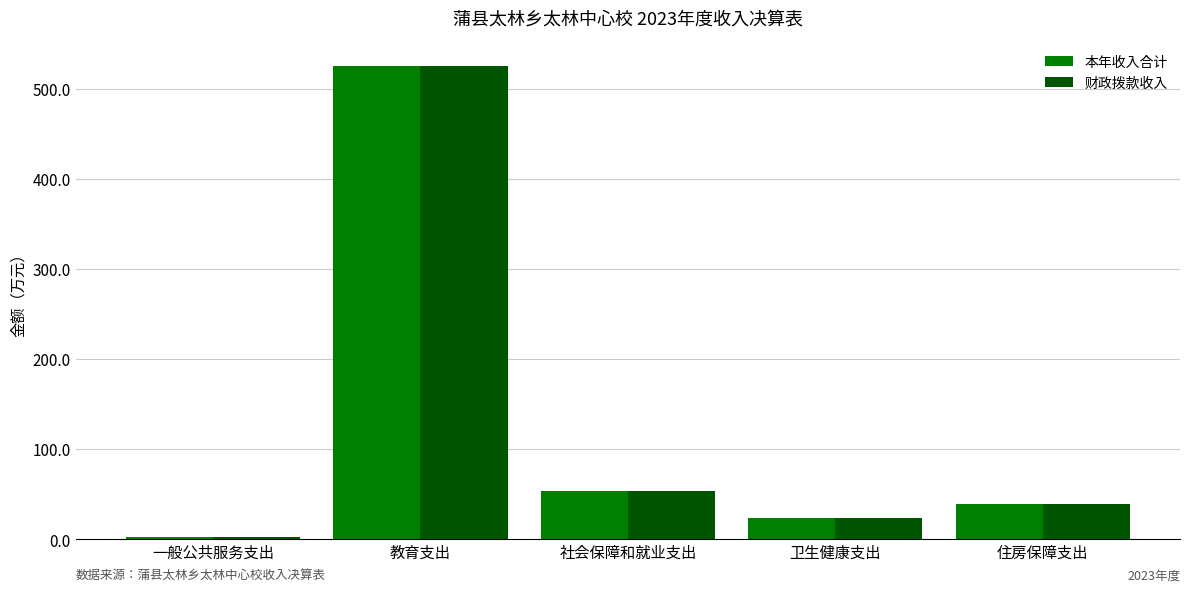

How many groups of bars are there?

5